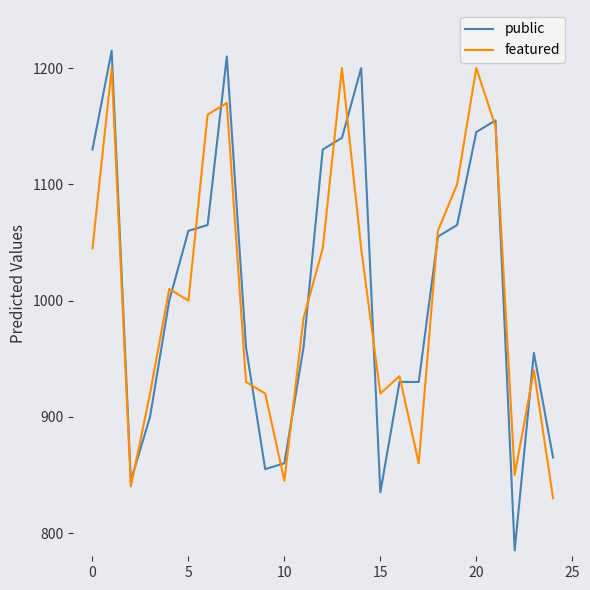

True or false: featured and public intersect in this chart.

True